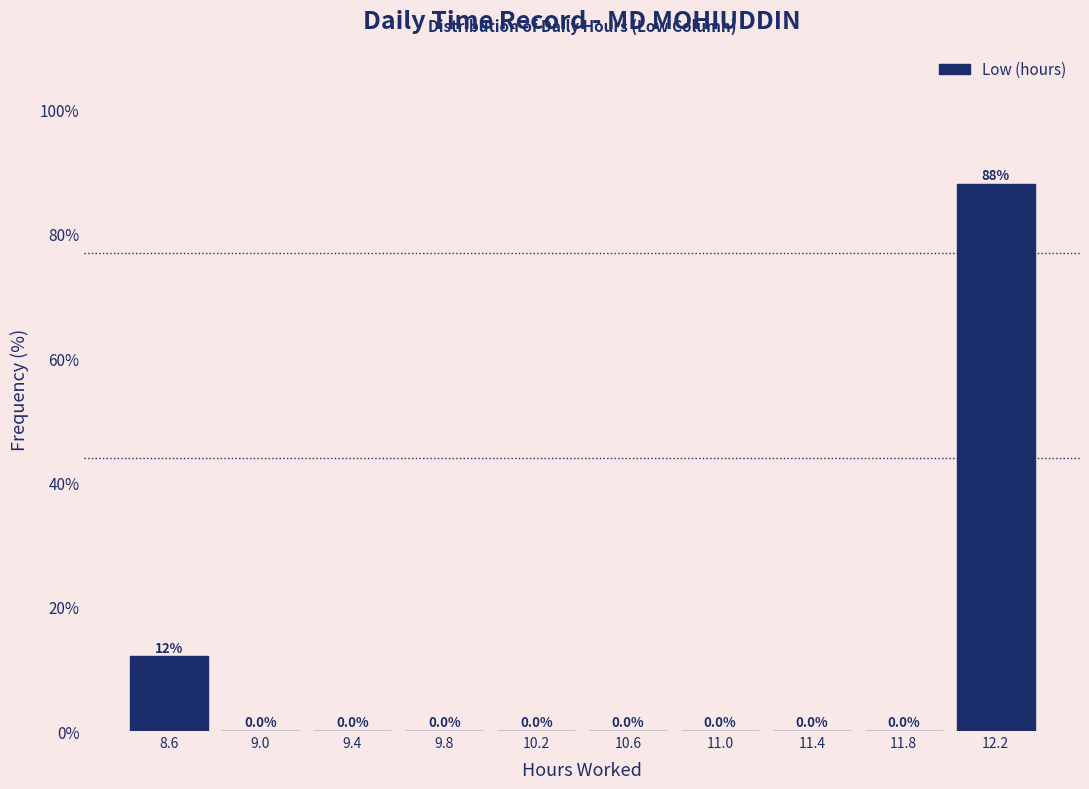

Reading right to left, extract all data points from this chart.

12.2=88	11.8=0	11.4=0	11.0=0	10.6=0	10.2=0	9.8=0	9.4=0	9.0=0	8.6=12